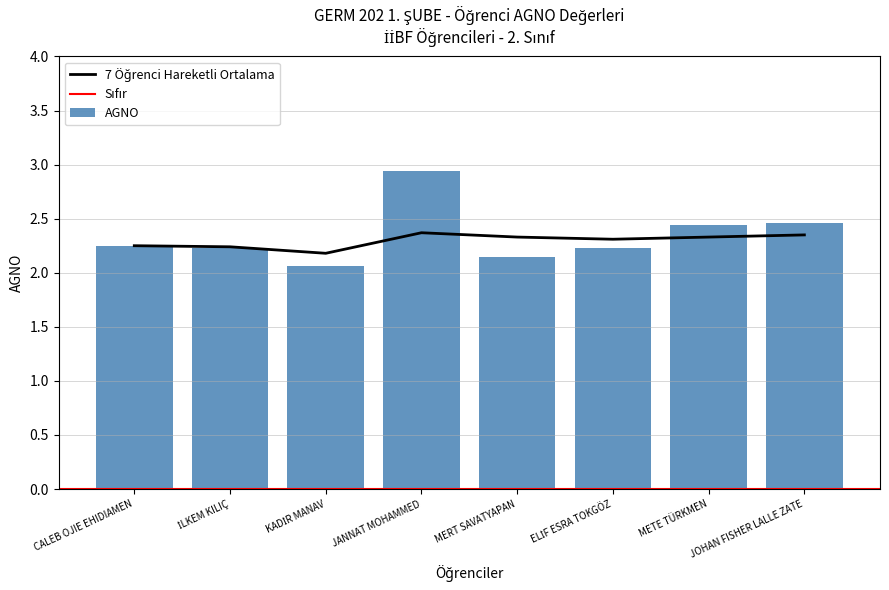

List the labels in order of value, smallest first.

KADİR MANAV, MERT SAVATYAPAN, İLKEM KILIÇ, ELİF ESRA TOKGÖZ, CALEB OJIE EHIDIAMEN, METE TÜRKMEN, JOHAN FISHER LALLE ZATE, JANNAT MOHAMMED